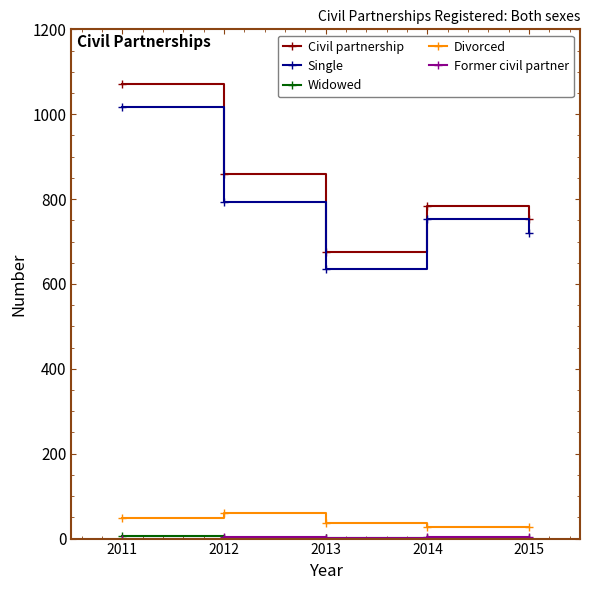

At which label is Single closest to 827?

2012